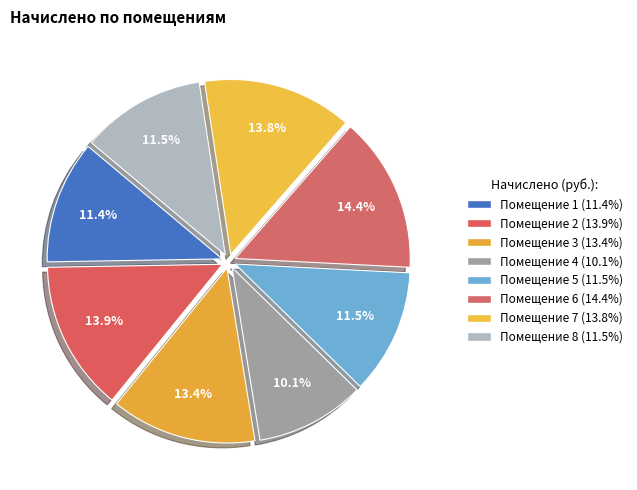

Count the number of slices in the pie.

8